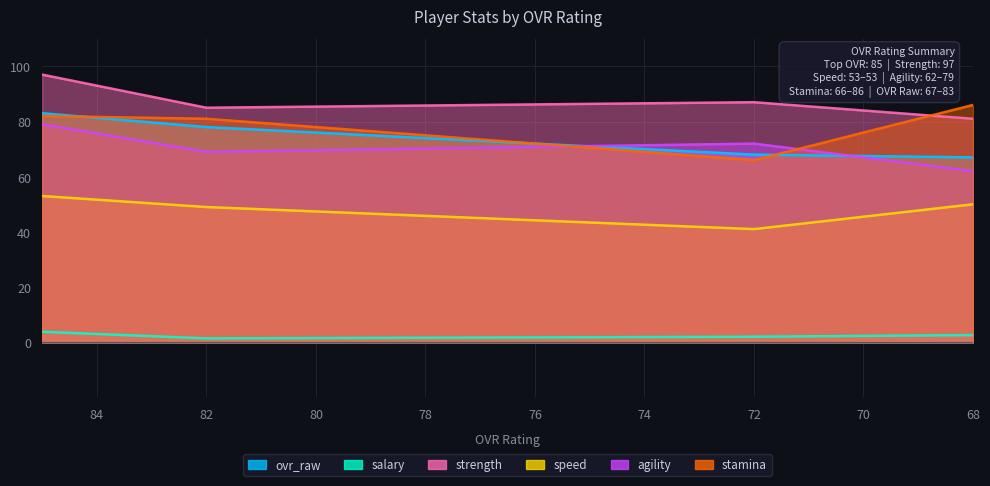

At which label is stamina closest to 76?

82